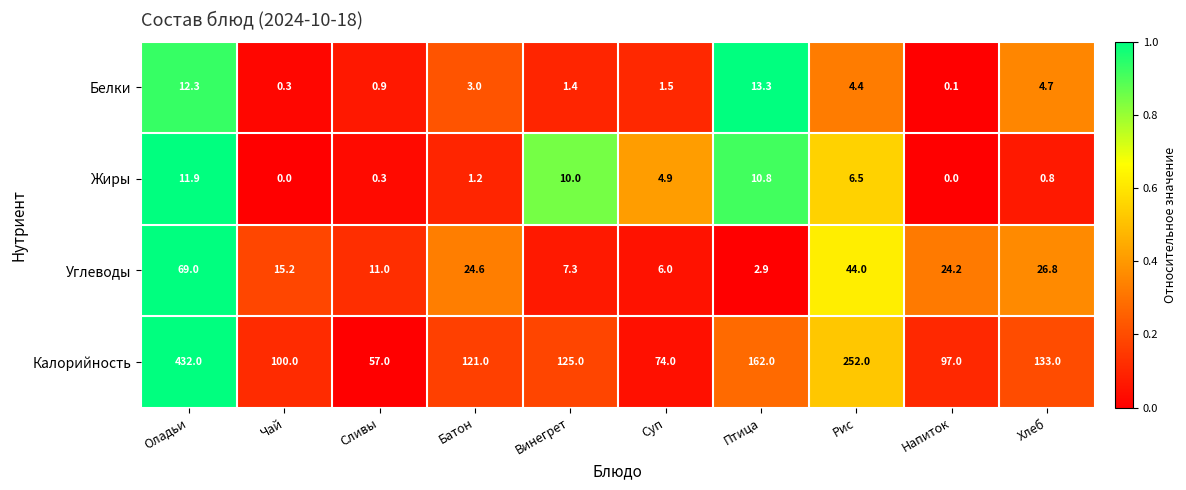

At how many categories does at least one series exceed 160?

3